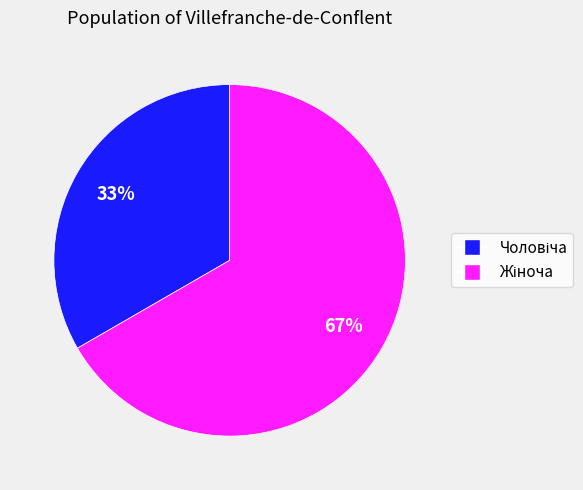

To the nearest percent, what is the average slice percentage?

50%